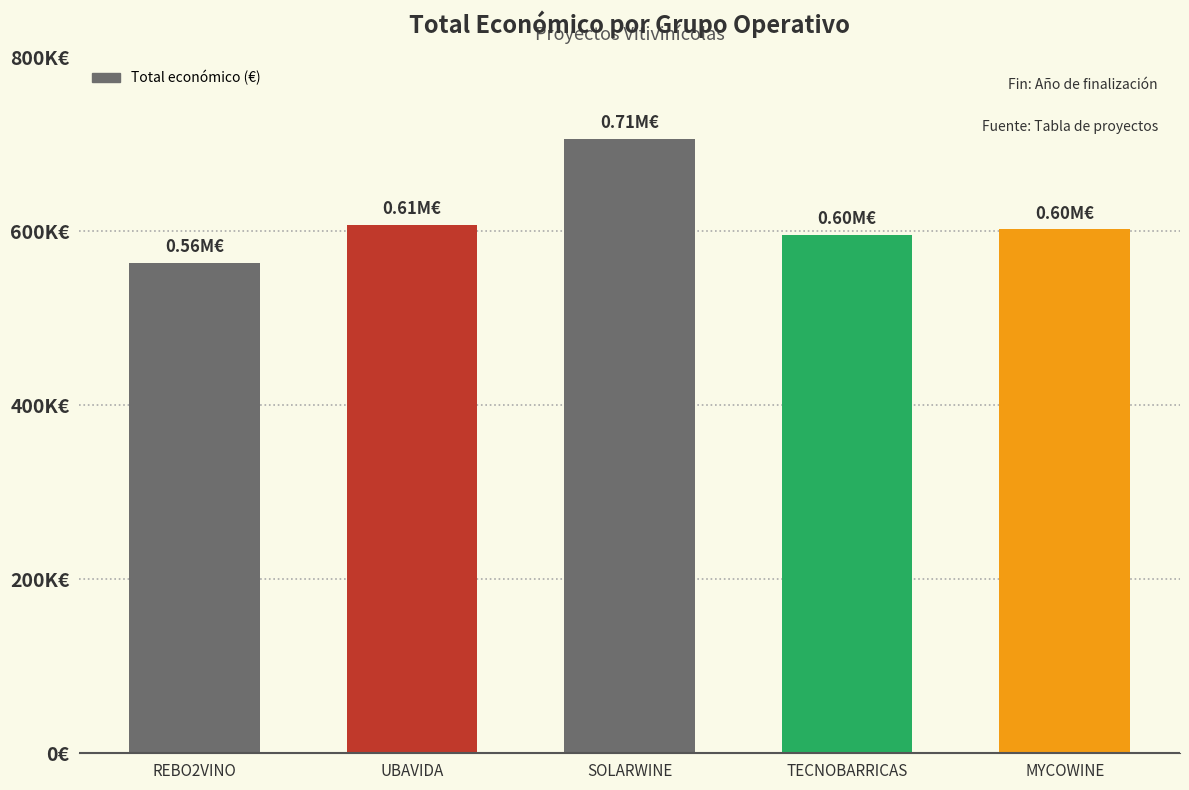

Where does the data first go above 602295?

UBAVIDA